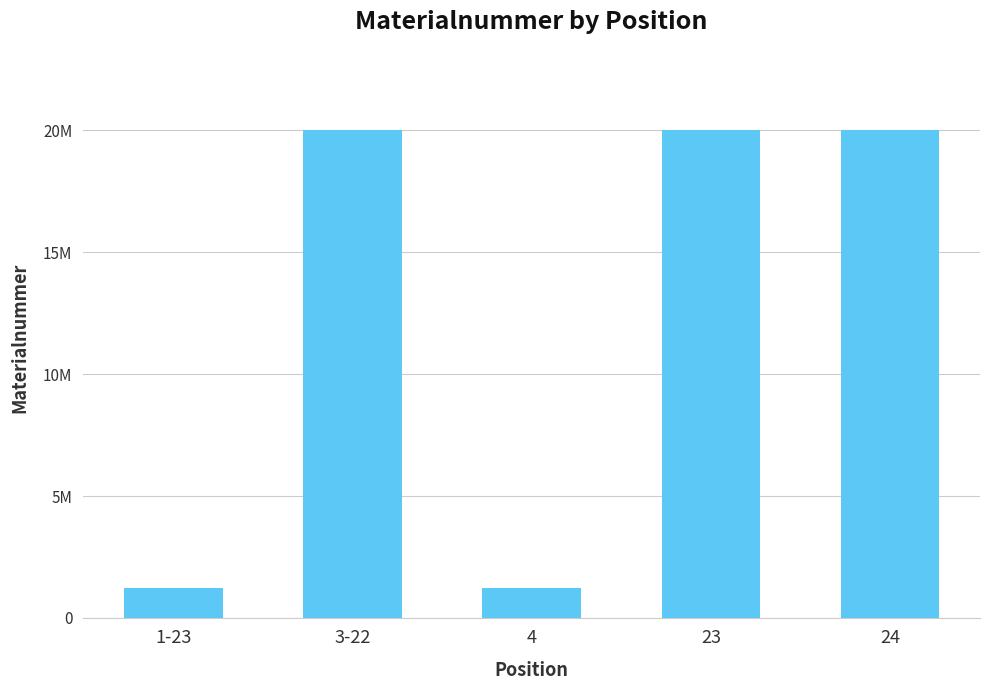

Approximately how many times larger is the value at 3-22 compared to 4?

16.4